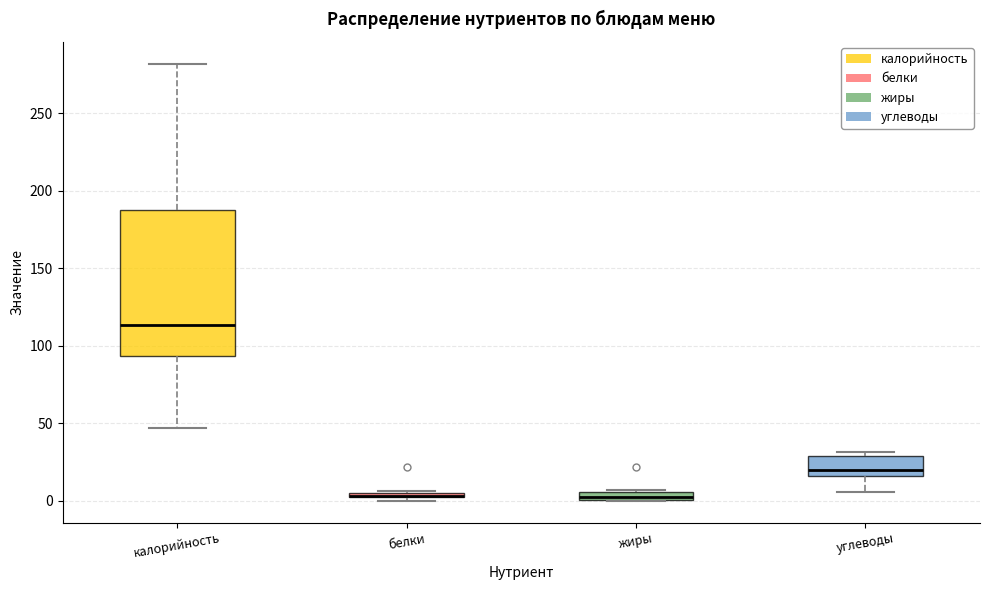

Comparing the boxes themselves (not the whiskers), which one is the tallest?

калорийность